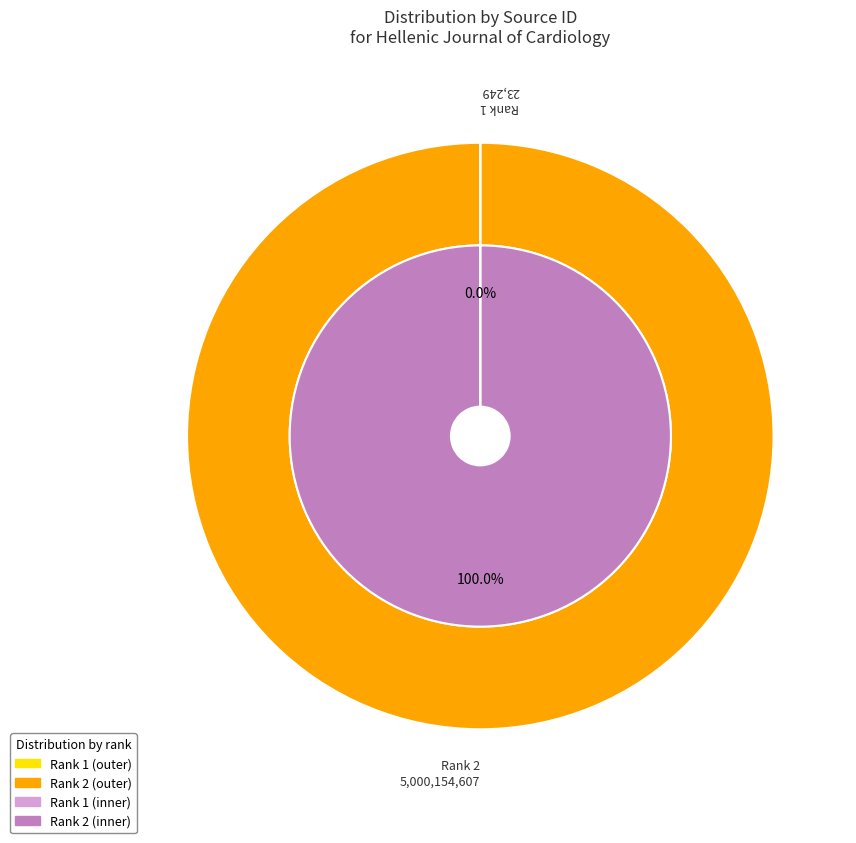

How many segments does this pie chart have?

2